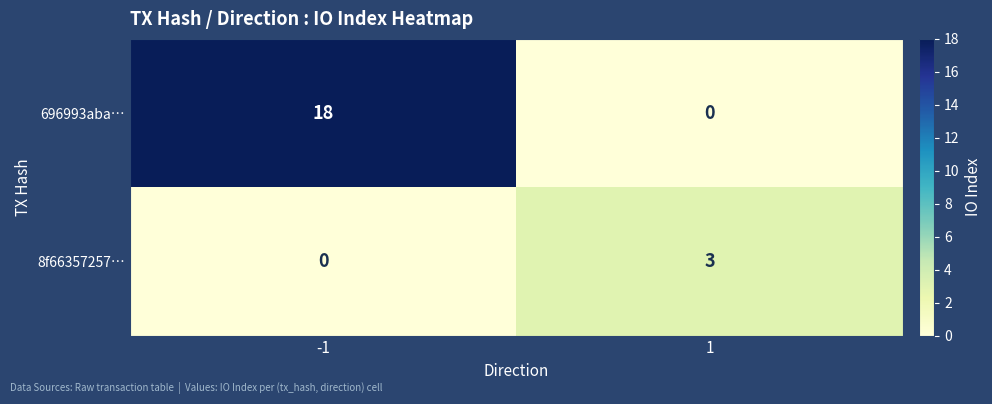

At 1, list the series in order from largest to smallest.

8f66357257…, 696993aba…